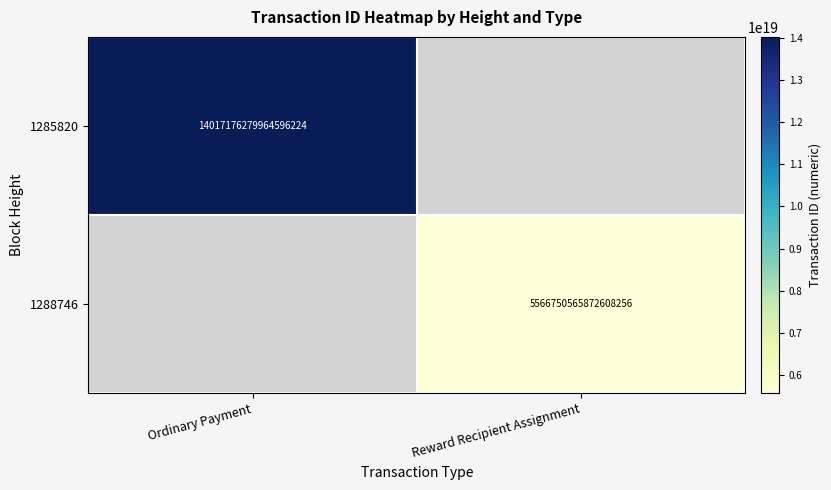

At which category does the chart reach its minimum across all series?

Reward Recipient Assignment